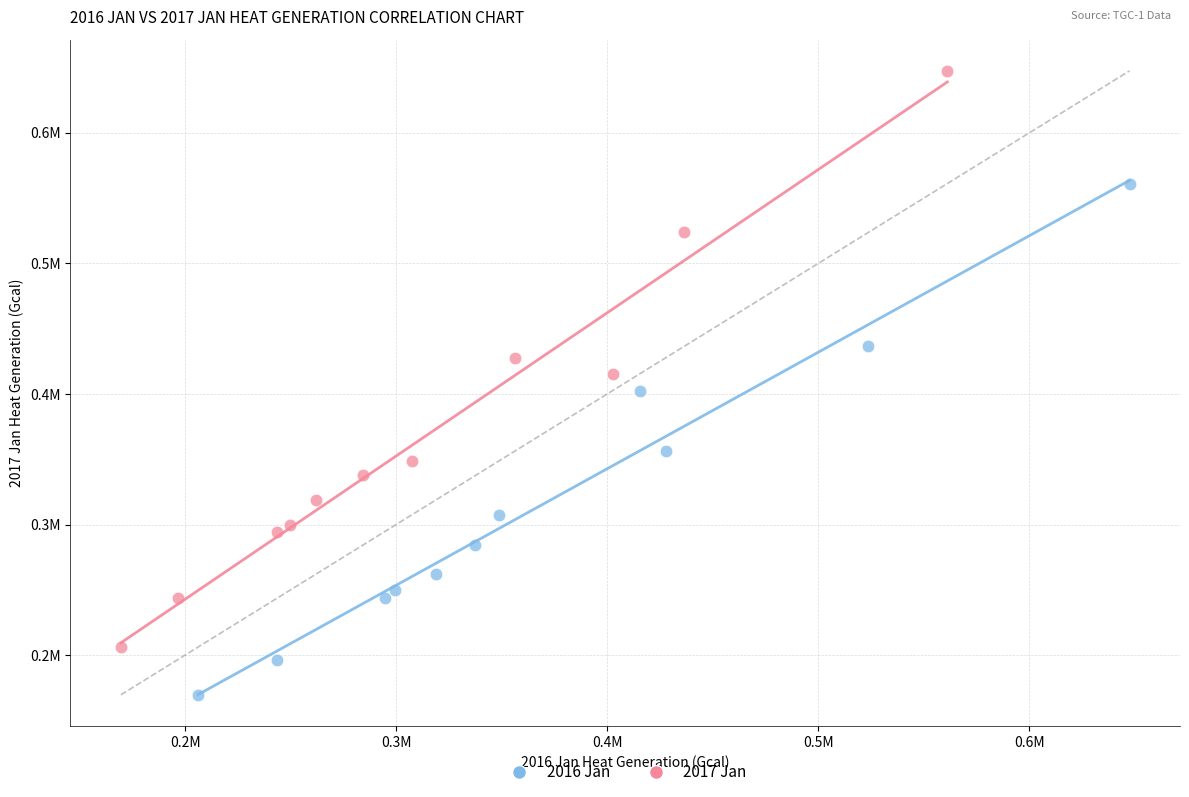

Which series contains the highest Y value?

2017 Jan